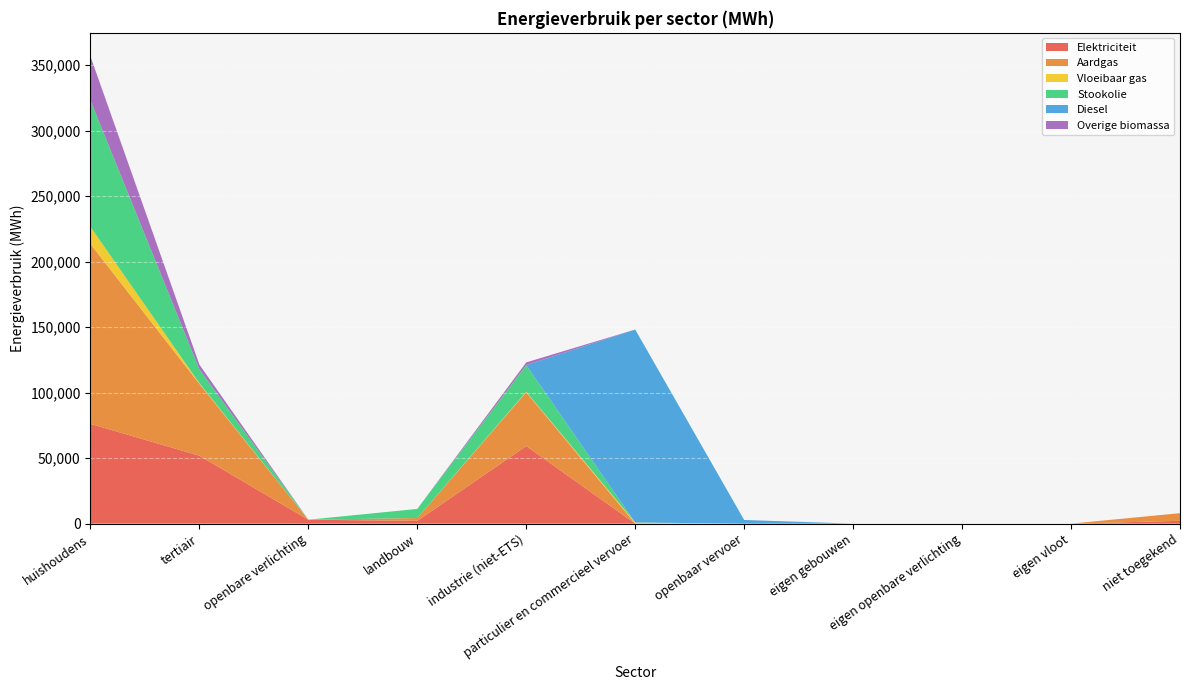

Reading left to right, extract all data points from this chart.

Elektriciteit: 76208.4	51895.8	2993.6	2124.9	59225.7	5.3	0.0	0.0	0.0	0.0	2142.1
Aardgas: 137382.8	54860.3	0.0	2164.9	41095.7	14.8	0.0	0.0	0.0	0.0	5861.0
Vloeibaar gas: 13060.4	505.9	0.0	20.0	431.5	857.1	0.0	0.0	0.0	0.0	0.0
Stookolie: 96532.0	10628.2	0.0	6934.3	20259.6	0.0	0.0	0.0	0.0	0.0	0.0
Diesel: 0.0	0.0	0.0	0.0	0.0	147325.4	2809.1	0.0	0.0	0.0	0.0
Overige biomassa: 33687.8	3558.1	0.0	0.0	2087.7	0.0	0.0	0.0	0.0	0.0	0.0